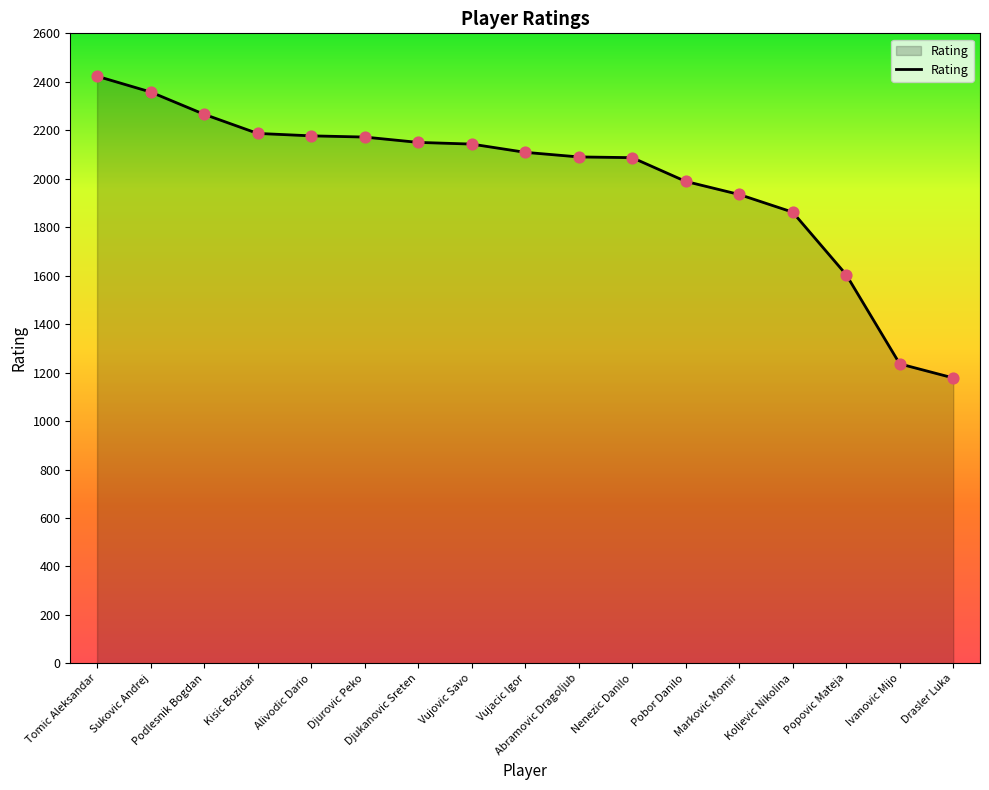

Approximately how many times larger is the value at Kisic Bozidar compared to Pobor Danilo?

1.1